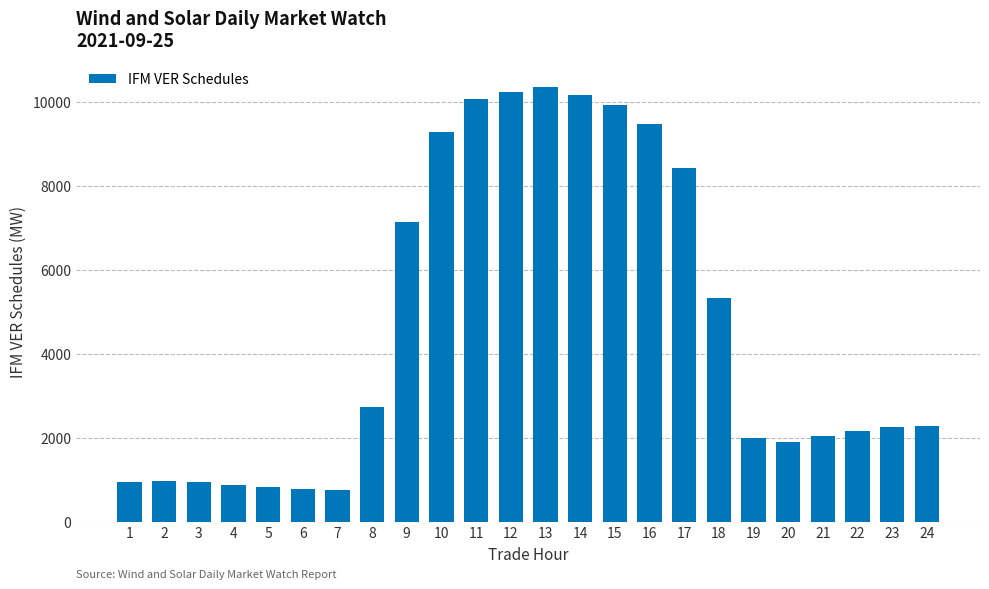

What is the value of the 16th bar from the left?

9481.8